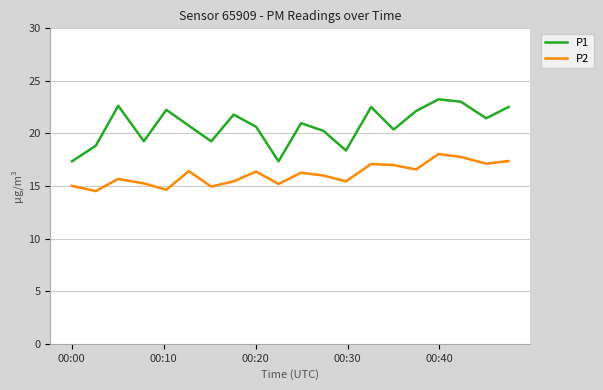

What is the minimum value shown in the chart?

14.5